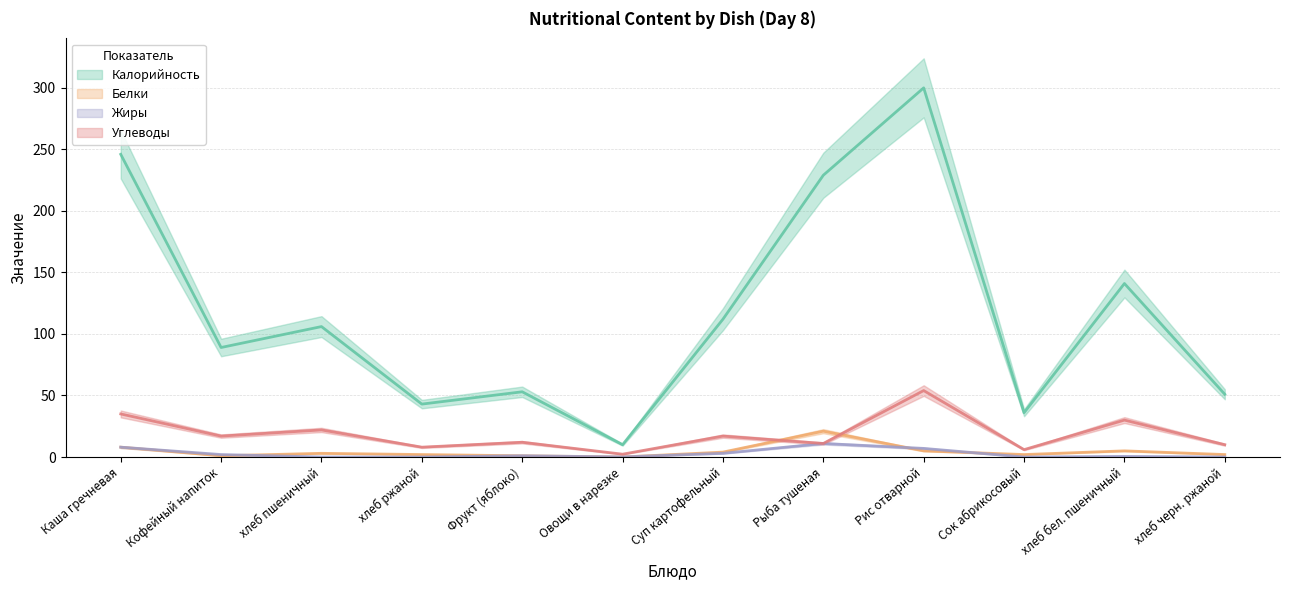

What is the average value of the Белки series?

4.5